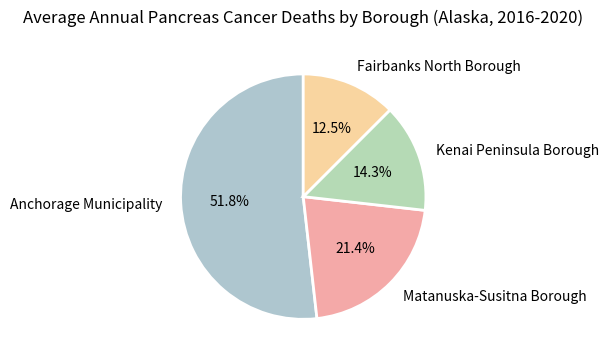

What percentage is the Kenai Peninsula Borough slice, to the nearest percent?

14%